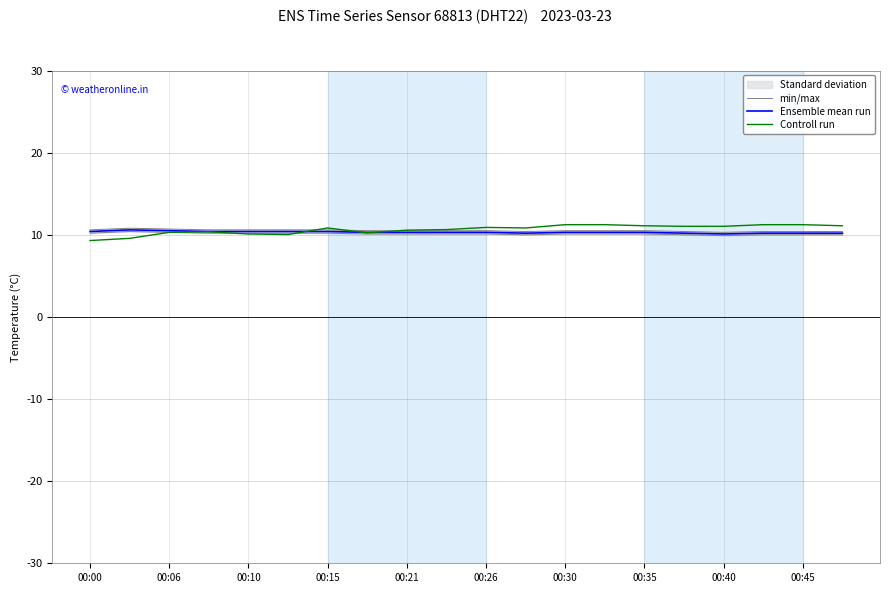

Reading left to right, what are all the values shown in this chart?

min/max: 10.6	10.8	10.7	10.6	10.6	10.6	10.6	10.5	10.5	10.5	10.5	10.4	10.5	10.5	10.5	10.4	10.3	10.4	10.4	10.4
Ensemble mean run: 10.4	10.6	10.5	10.4	10.4	10.4	10.4	10.3	10.3	10.3	10.3	10.2	10.3	10.3	10.3	10.2	10.1	10.2	10.2	10.2
Controll run: 9.3	9.6	10.3	10.4	10.1	10.0	10.8	10.2	10.6	10.6	10.9	10.8	11.2	11.2	11.1	11.0	11.0	11.2	11.2	11.1